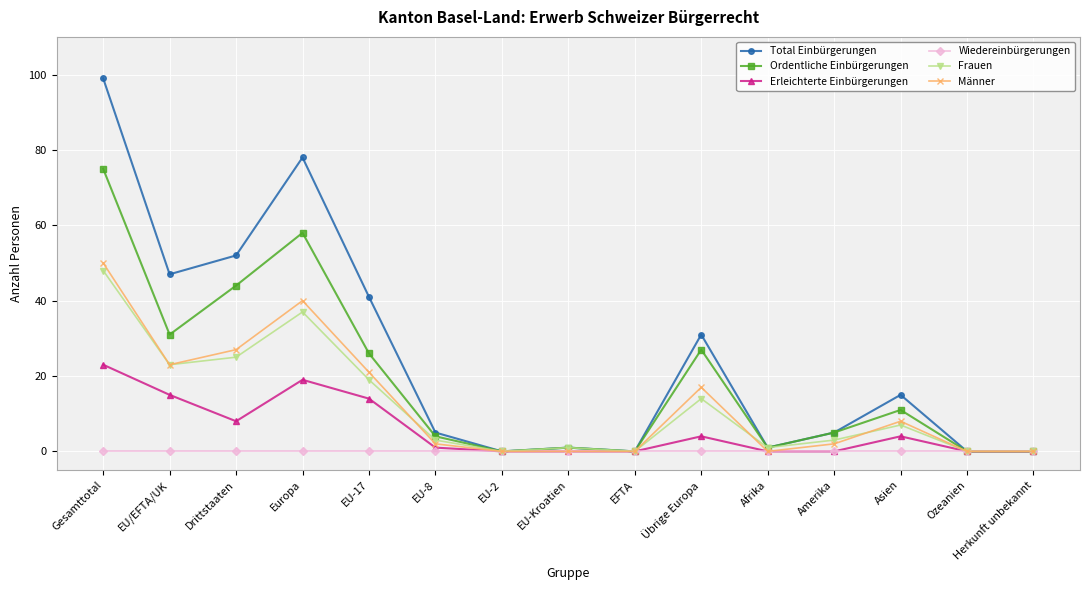

Reading right to left, list all the values displayed in this chart.

Total Einbürgerungen: Herkunft unbekannt=0	Ozeanien=0	Asien=15	Amerika=5	Afrika=1	Übrige Europa=31	EFTA=0	EU-Kroatien=1	EU-2=0	EU-8=5	EU-17=41	Europa=78	Drittstaaten=52	EU/EFTA/UK=47	Gesamttotal=99
Ordentliche Einbürgerungen: Herkunft unbekannt=0	Ozeanien=0	Asien=11	Amerika=5	Afrika=1	Übrige Europa=27	EFTA=0	EU-Kroatien=1	EU-2=0	EU-8=4	EU-17=26	Europa=58	Drittstaaten=44	EU/EFTA/UK=31	Gesamttotal=75
Erleichterte Einbürgerungen: Herkunft unbekannt=0	Ozeanien=0	Asien=4	Amerika=0	Afrika=0	Übrige Europa=4	EFTA=0	EU-Kroatien=0	EU-2=0	EU-8=1	EU-17=14	Europa=19	Drittstaaten=8	EU/EFTA/UK=15	Gesamttotal=23
Wiedereinbürgerungen: Herkunft unbekannt=0	Ozeanien=0	Asien=0	Amerika=0	Afrika=0	Übrige Europa=0	EFTA=0	EU-Kroatien=0	EU-2=0	EU-8=0	EU-17=0	Europa=0	Drittstaaten=0	EU/EFTA/UK=0	Gesamttotal=0
Frauen: Herkunft unbekannt=0	Ozeanien=0	Asien=7	Amerika=3	Afrika=1	Übrige Europa=14	EFTA=0	EU-Kroatien=1	EU-2=0	EU-8=3	EU-17=19	Europa=37	Drittstaaten=25	EU/EFTA/UK=23	Gesamttotal=48
Männer: Herkunft unbekannt=0	Ozeanien=0	Asien=8	Amerika=2	Afrika=0	Übrige Europa=17	EFTA=0	EU-Kroatien=0	EU-2=0	EU-8=2	EU-17=21	Europa=40	Drittstaaten=27	EU/EFTA/UK=23	Gesamttotal=50